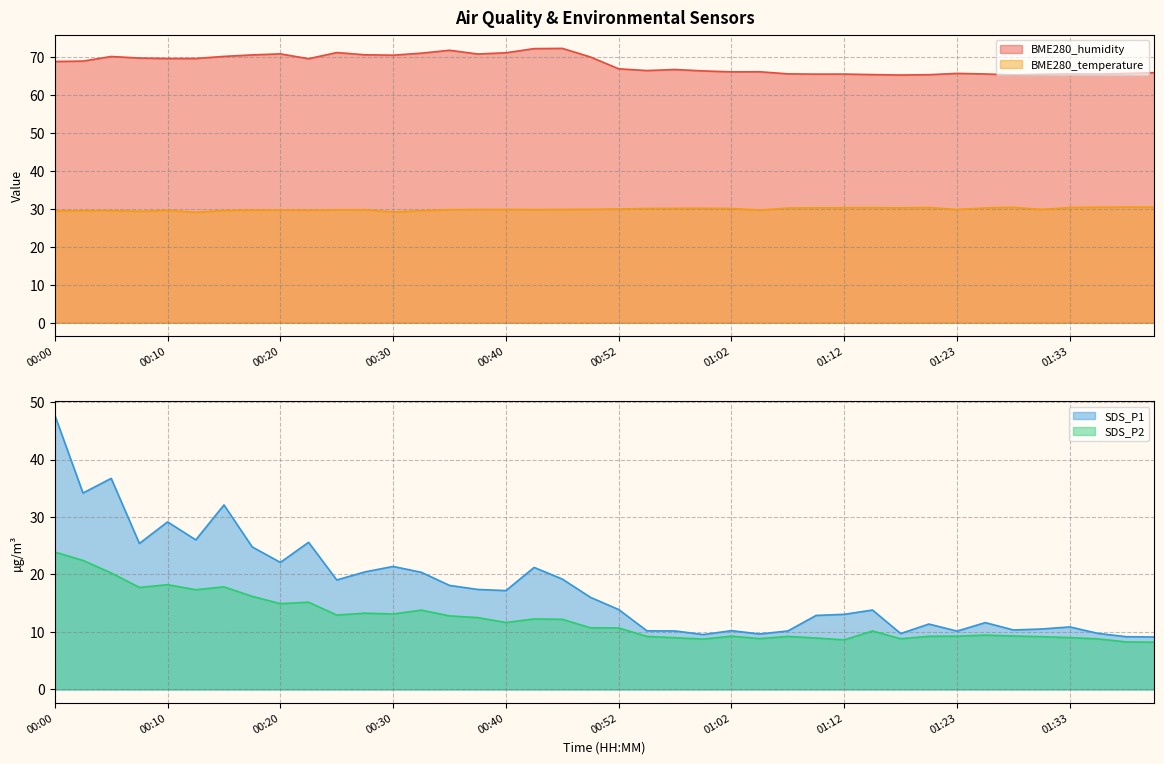

What is the minimum value for SDS_P1?

9.1